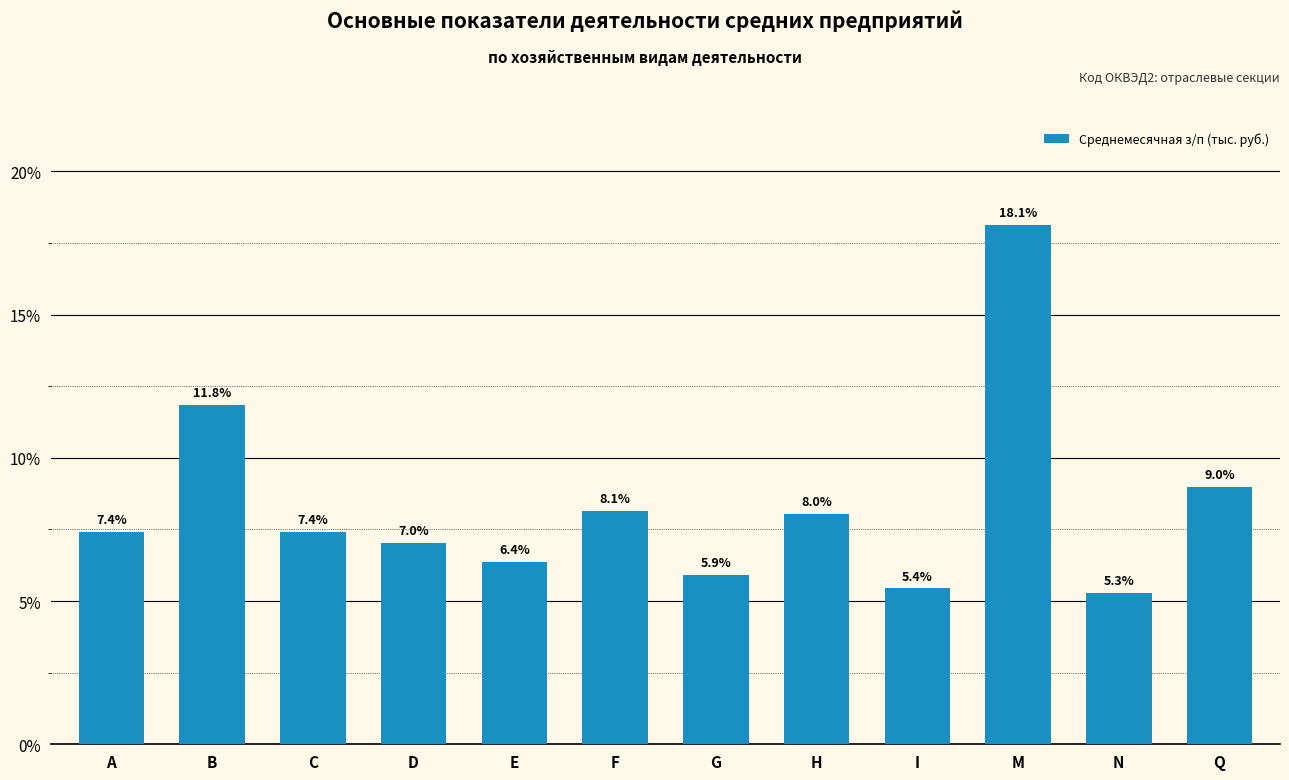

At which label is the value closest to 11?

B